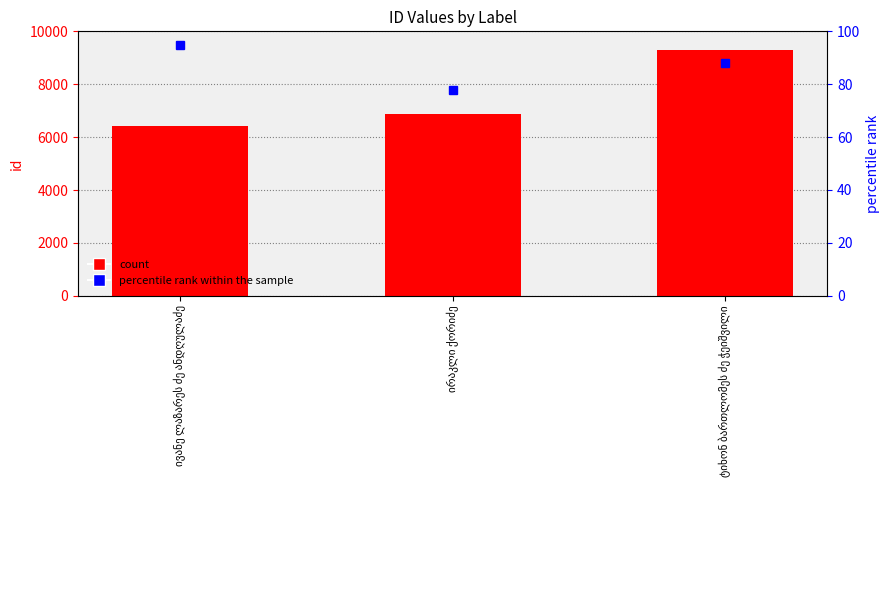

The value of id at ივანე ლაზარეს ძე ანდღულაძე is 1599. True or false?

False